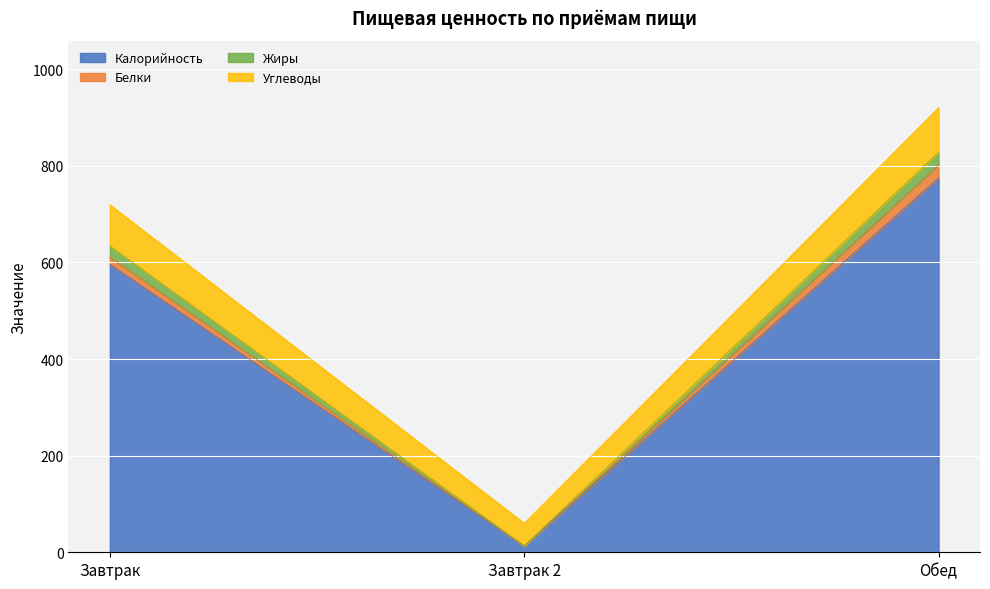

What is the difference between the highest and lowest values at Завтрак 2?

47.0